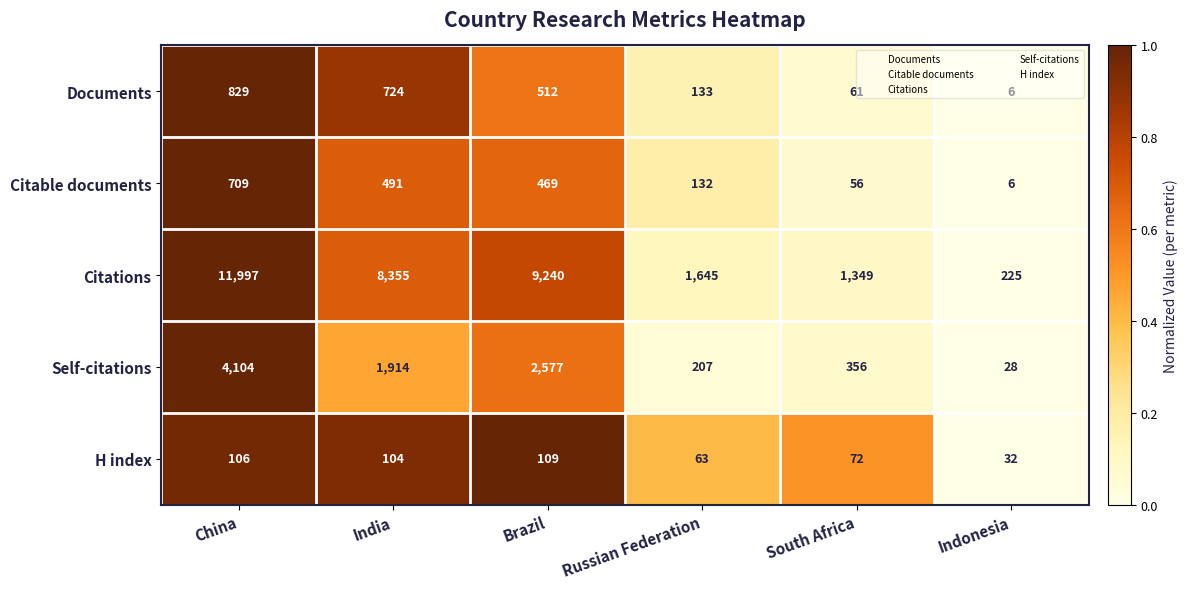

Rank the series at South Africa from lowest to highest value.

Citable documents, Documents, H index, Self-citations, Citations